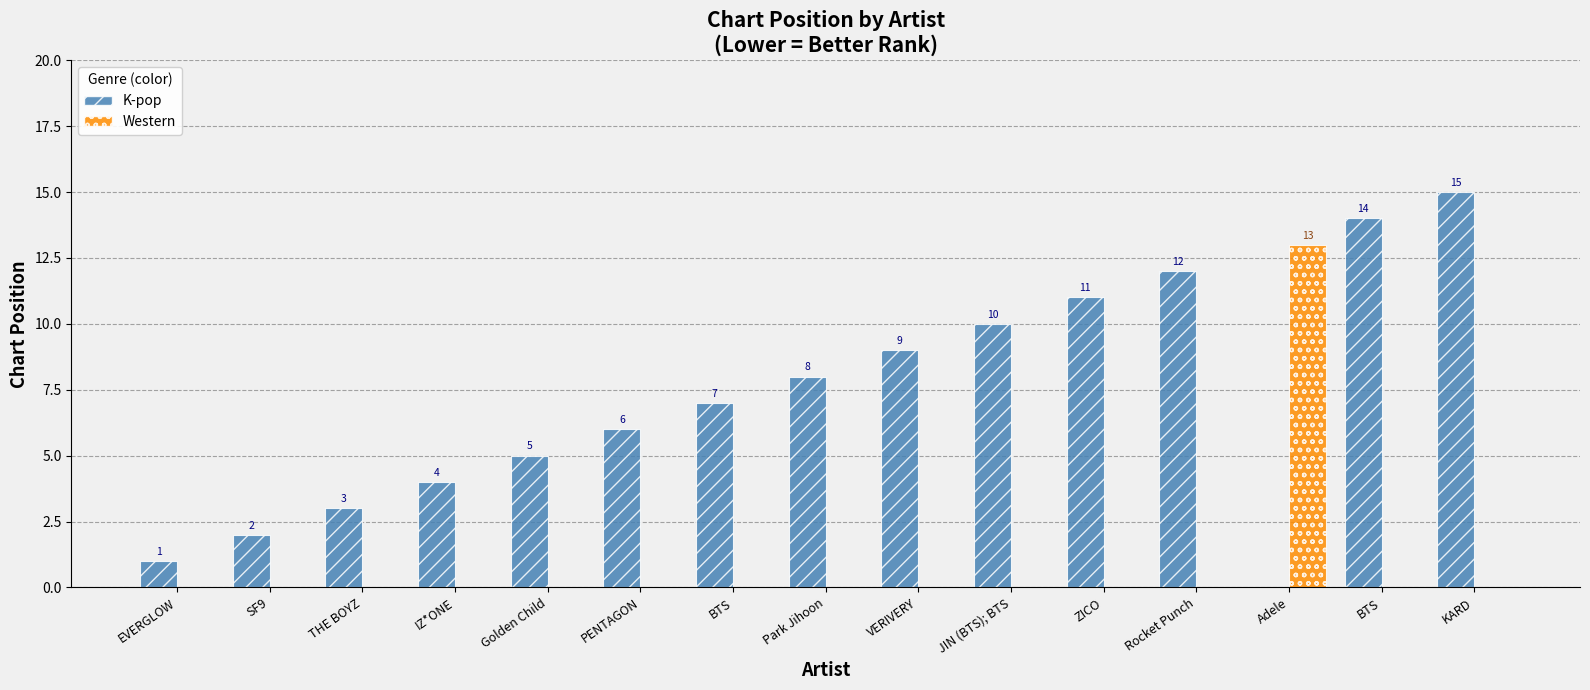

What is the label of the 11th bar from the right?

Golden Child